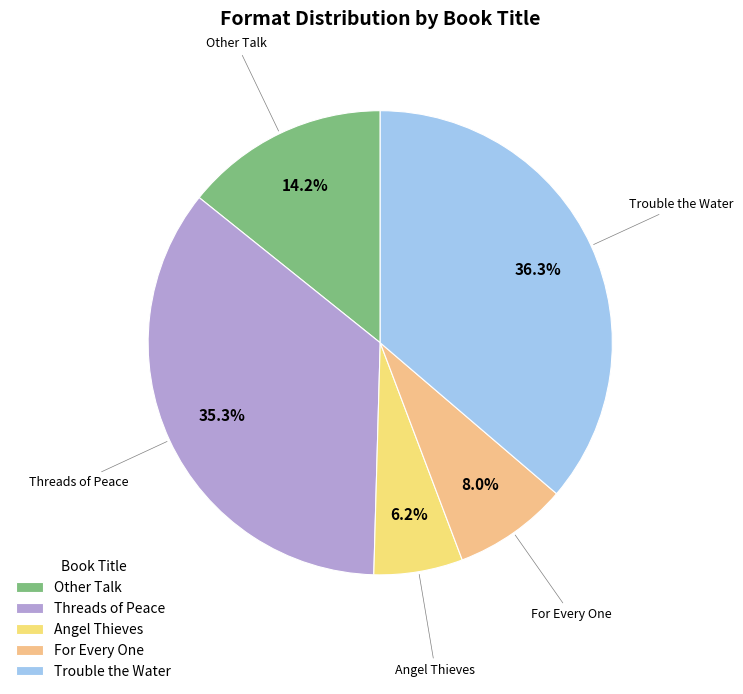

Rank the categories by value from highest to lowest.

Trouble the Water, Threads of Peace, Other Talk, For Every One, Angel Thieves